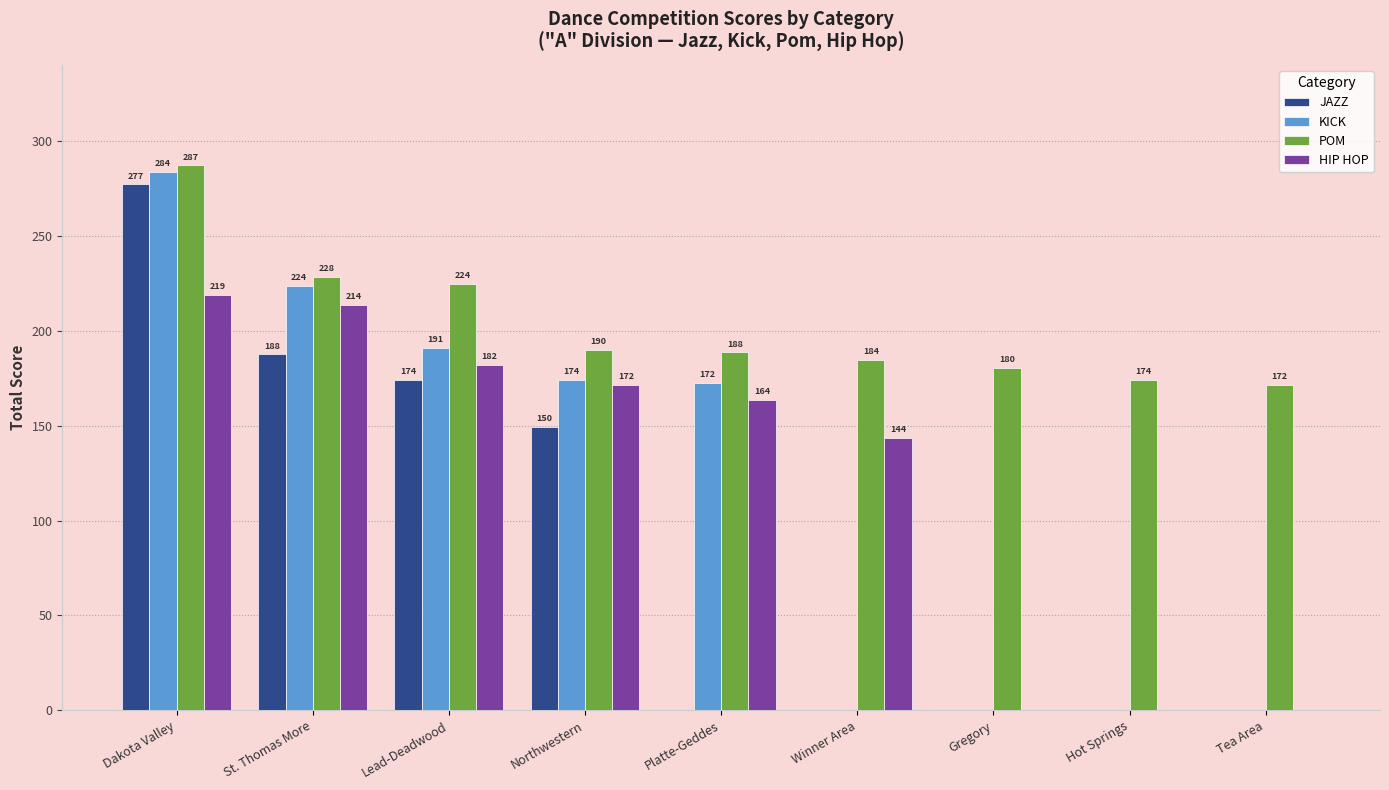

What are all the series names shown in the legend?

JAZZ, KICK, POM, HIP HOP